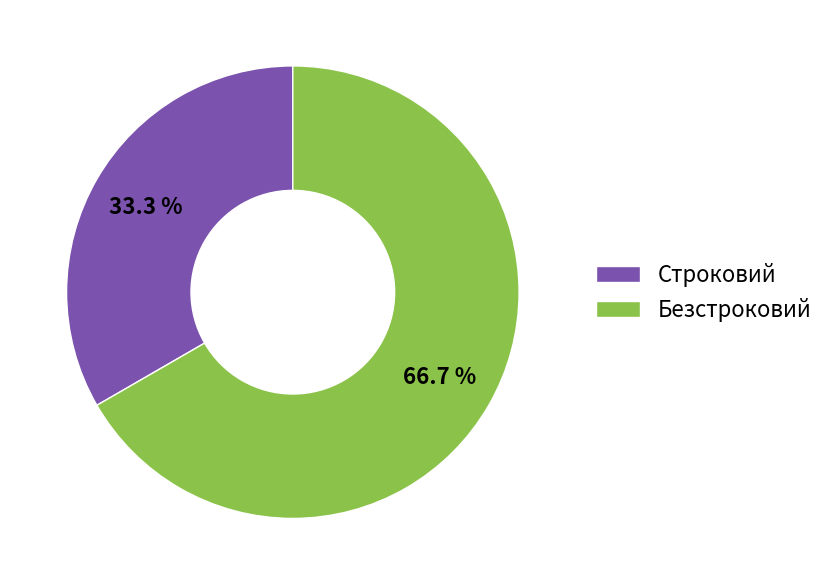

How many segments does this pie chart have?

2